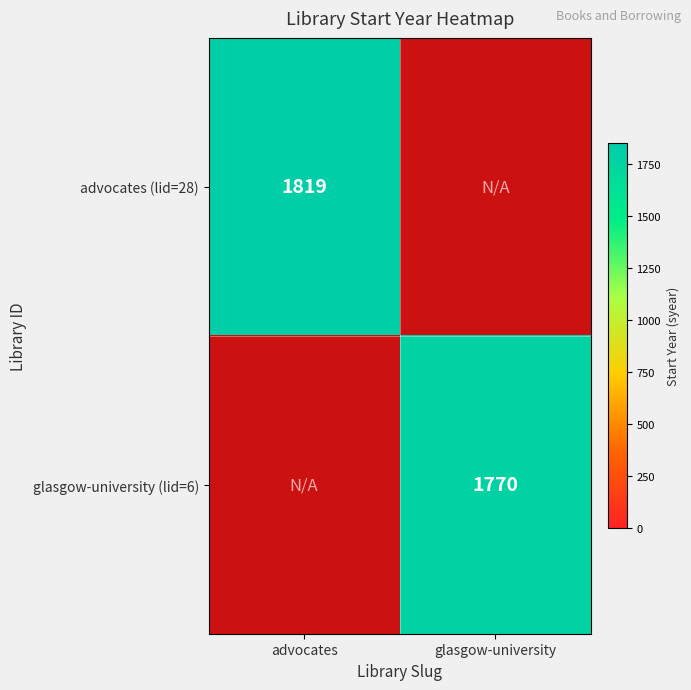

The value of advocates (lid=28) at advocates is 1819. True or false?

True